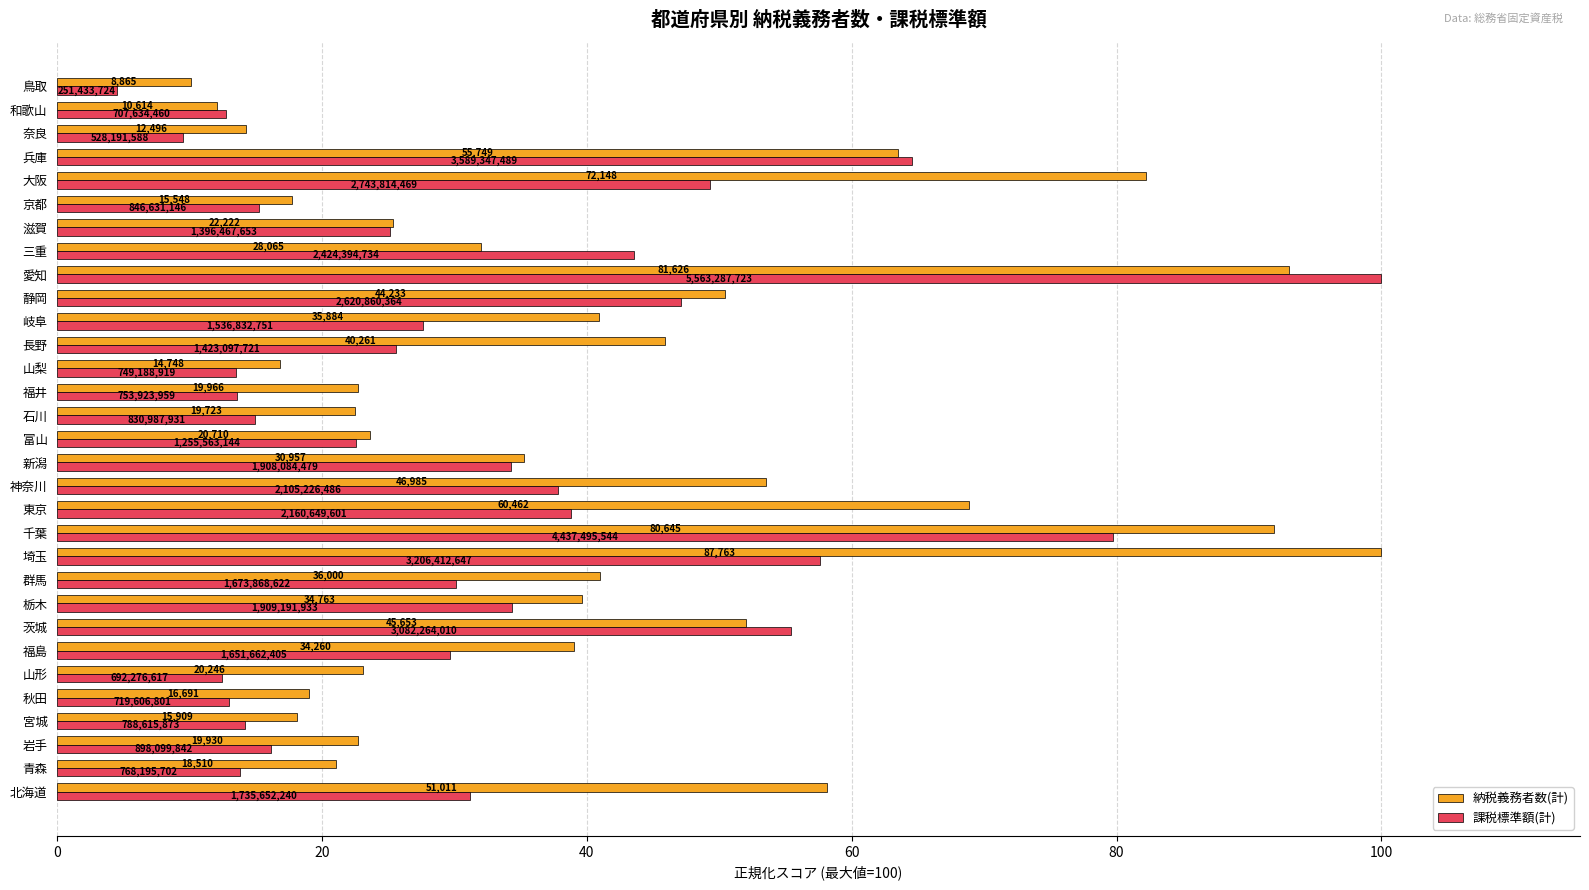

Which series has the widest spread of values?

課税標準額(計)